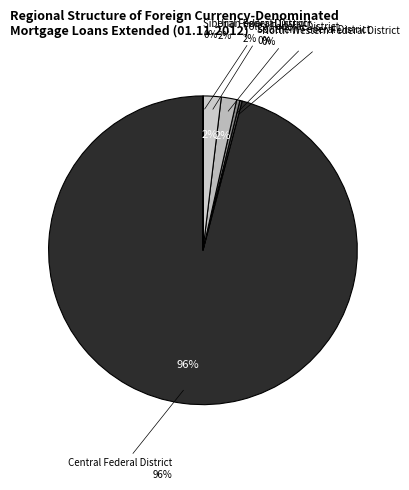

Rank the categories by value from highest to lowest.

Central Federal District, Ural Federal District, Volga Federal District, Southern Federal District, North-Western Federal District, Siberian Federal District, North-Caucasian Federal District, Far-Eastern Federal District